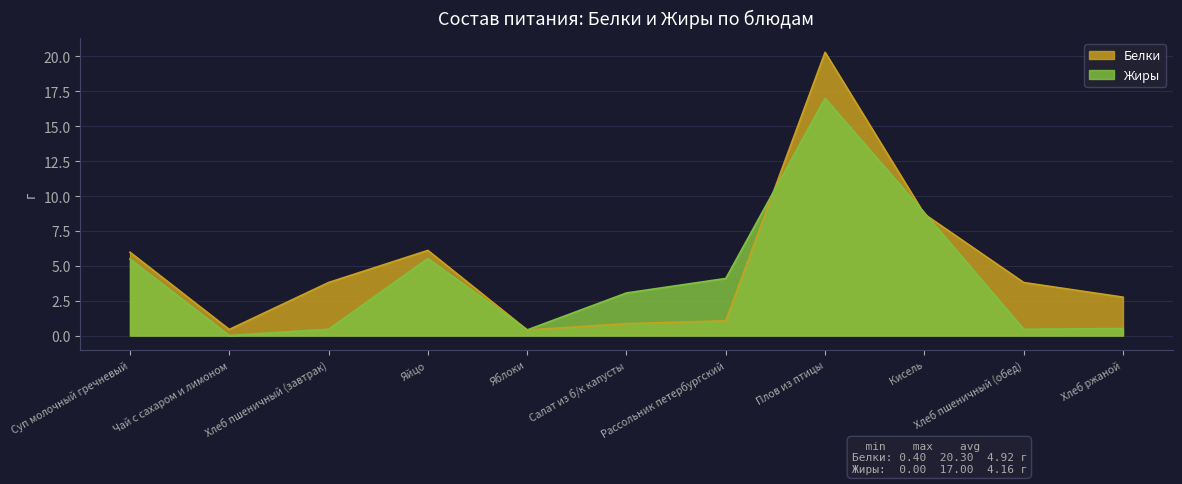

Which series changed the most between Яйцо and Рассольник петербургский?

Белки